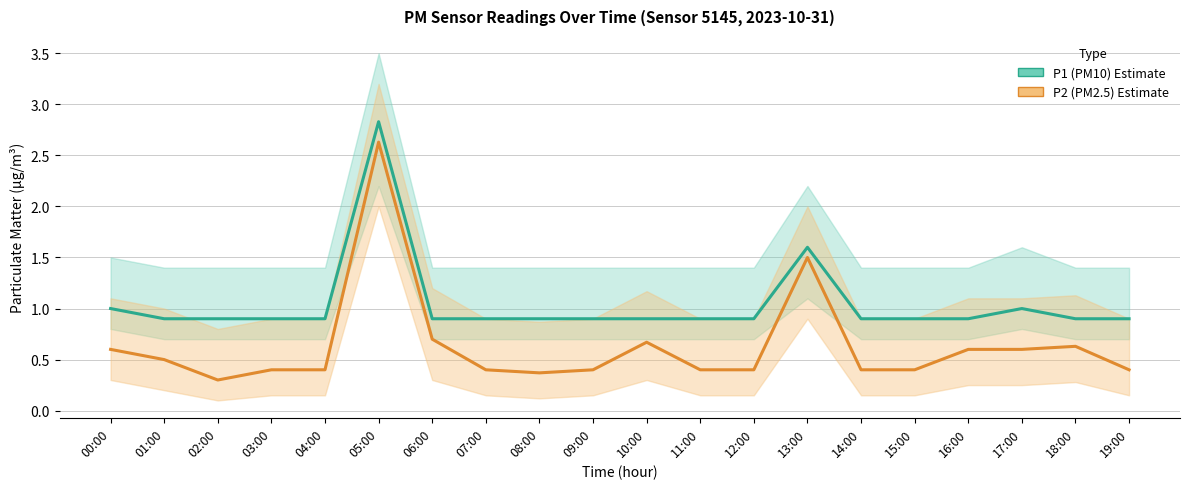

Does the chart display data point markers on the line(s)?

No